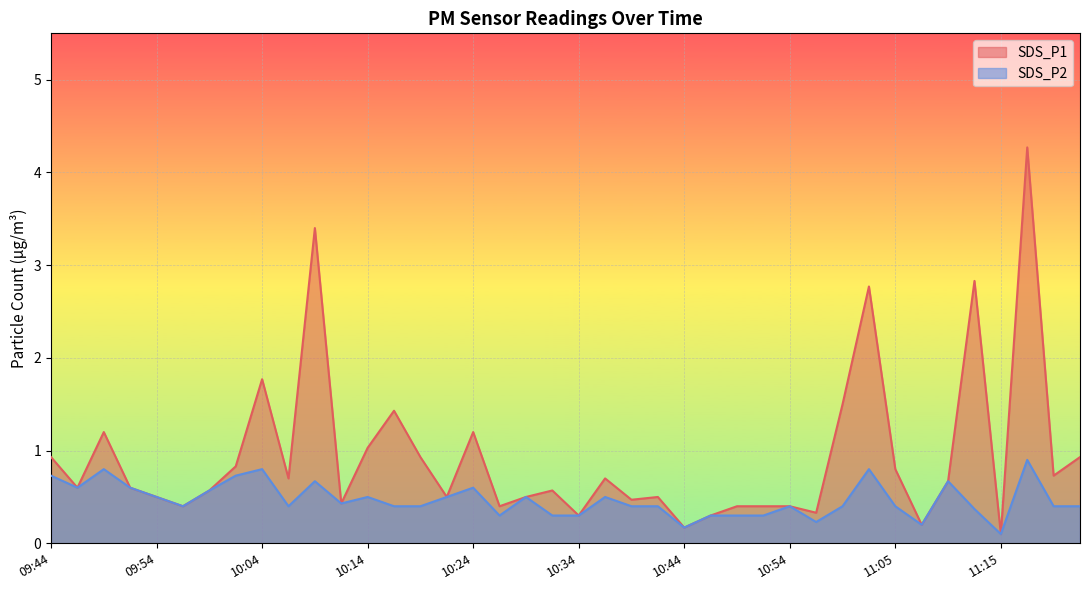

What is the sum of all SDS_P1 values?

37.3